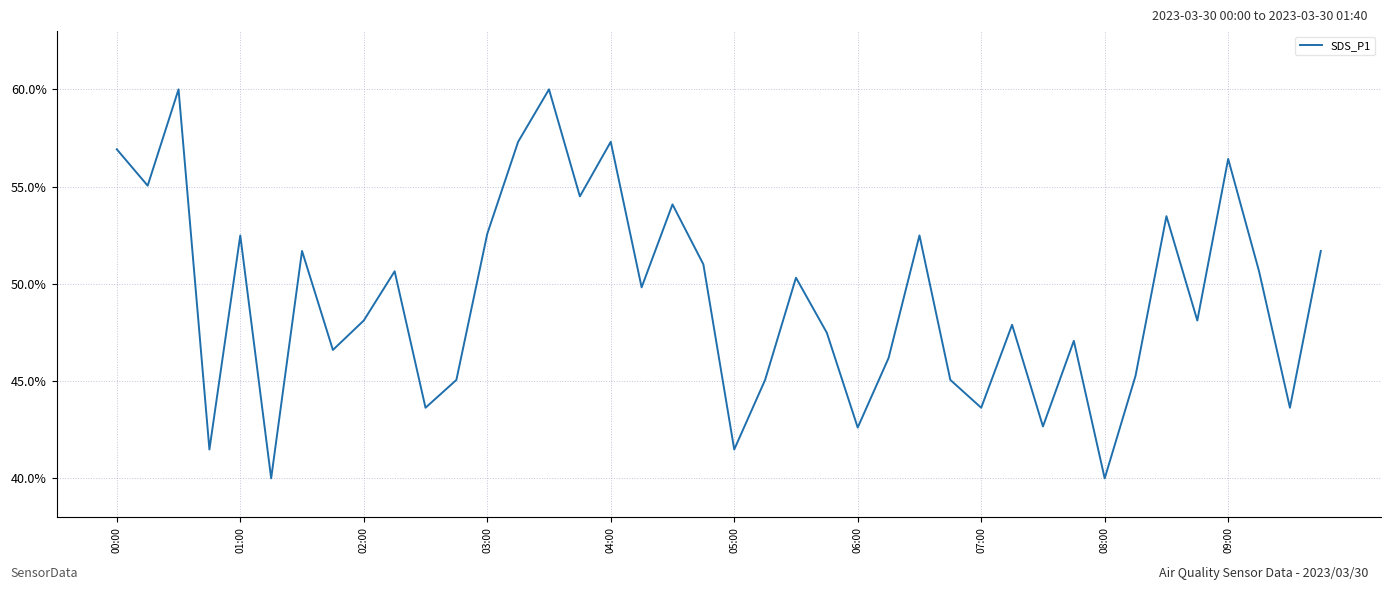

What is the smallest value displayed?

40.0